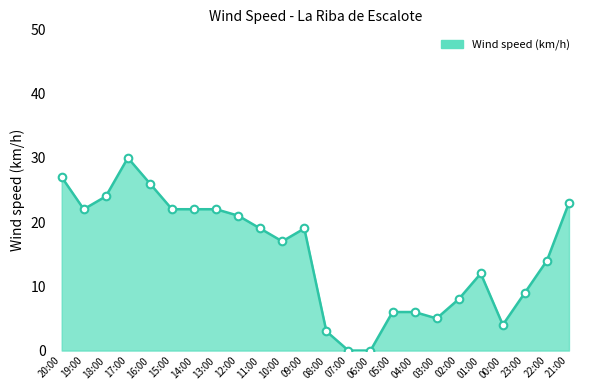

Which has a higher value, 07:00 or 21:00?

21:00